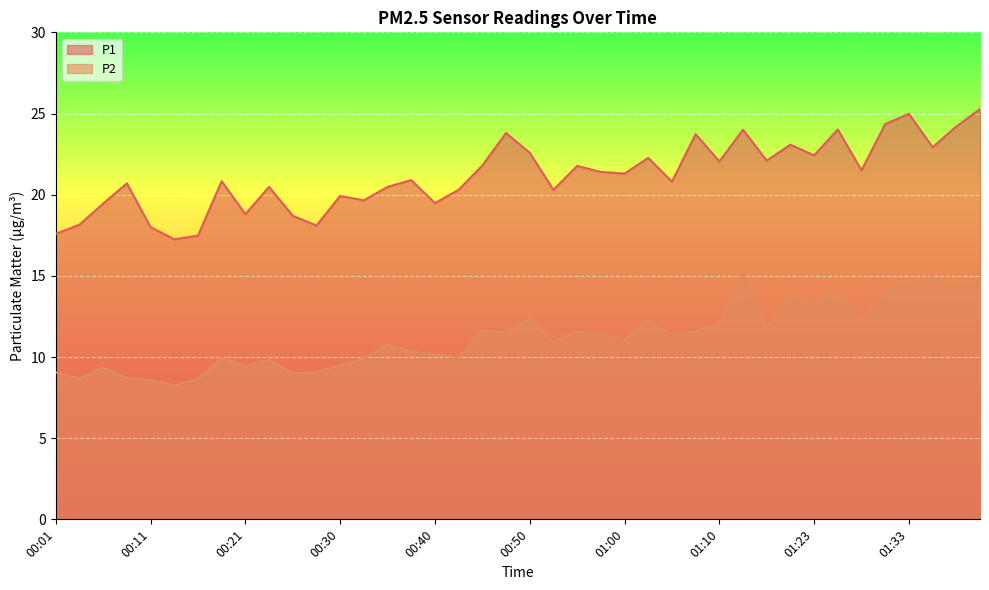

Rank the series at 00:50 from lowest to highest value.

P2, P1